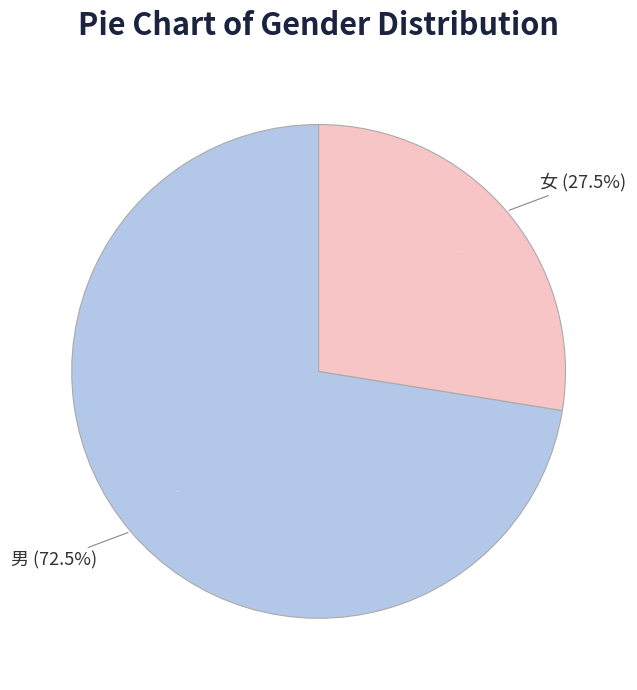

Count the number of slices in the pie.

2